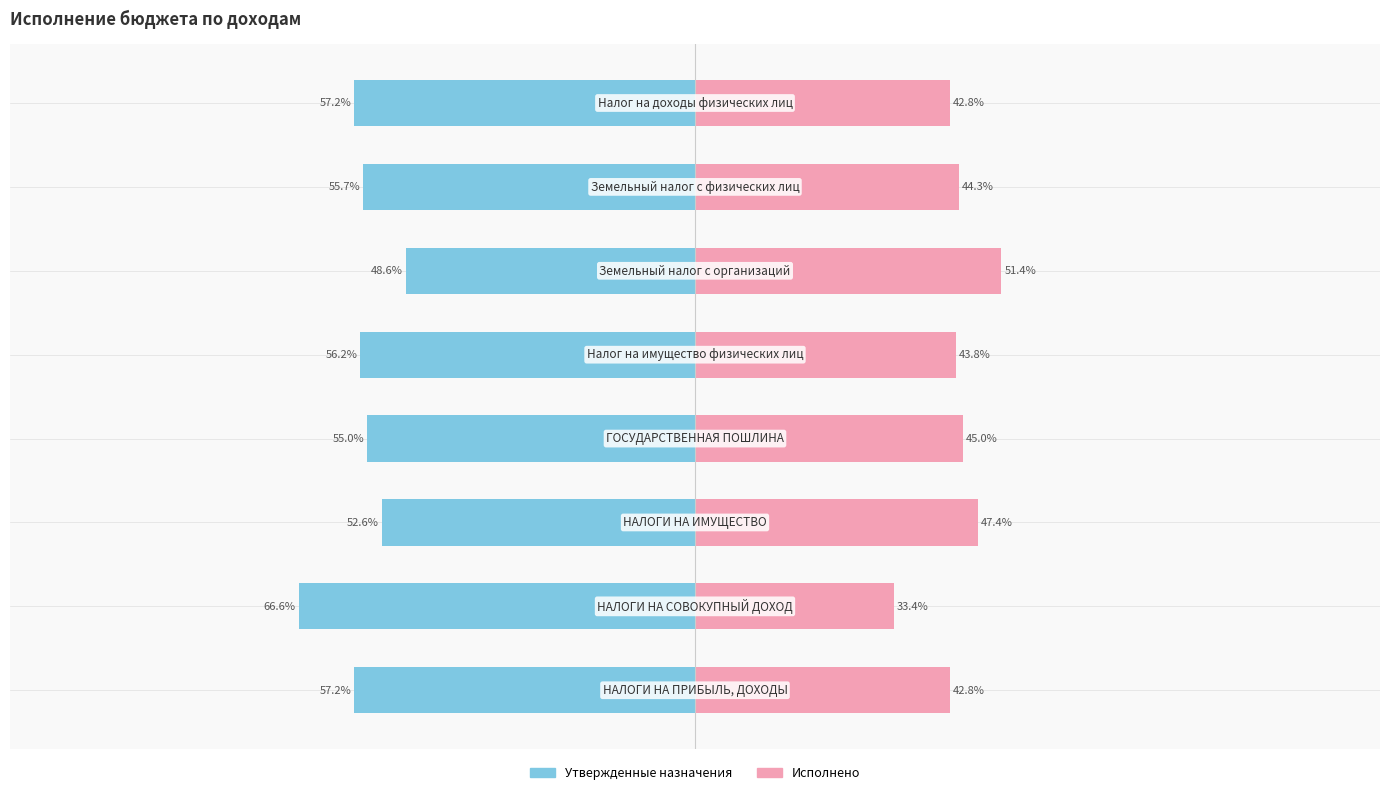

Count the number of data series in this chart.

2